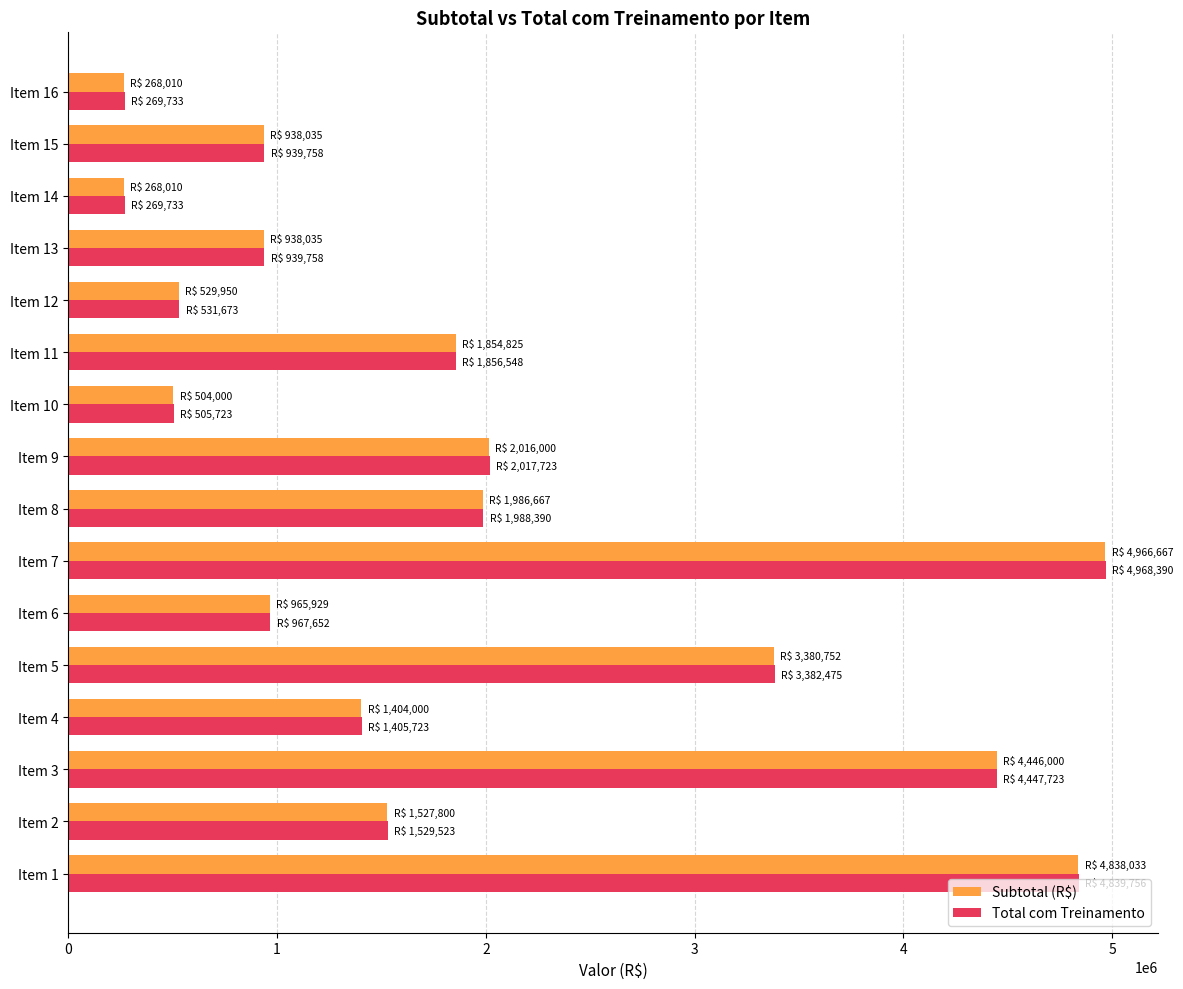

The value of Subtotal (R$) at Item 8 is 1986666.7. True or false?

True